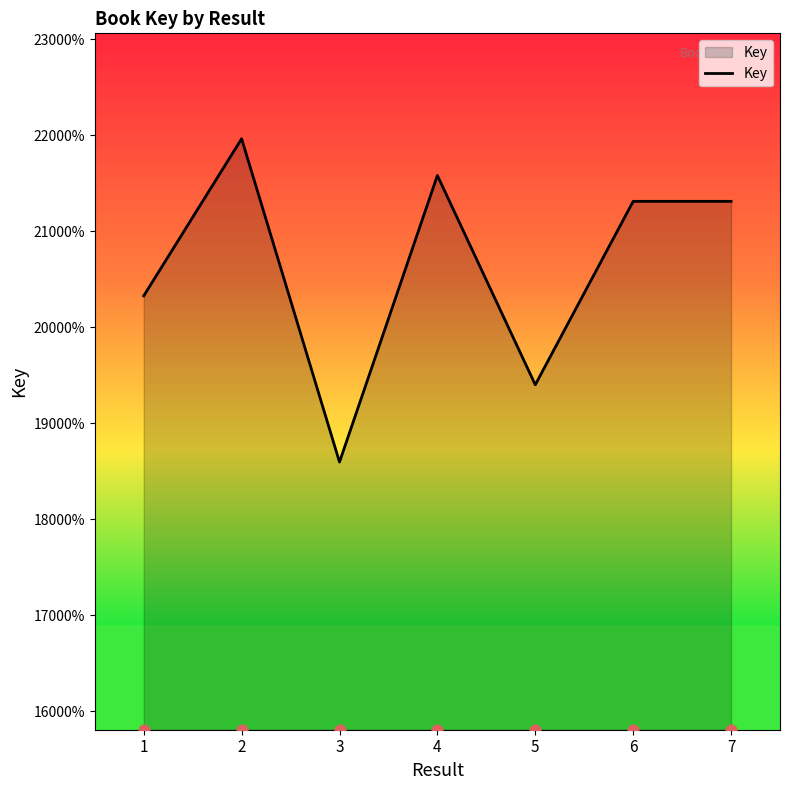

Approximately how many times larger is the value at 7 compared to 4?

1.0